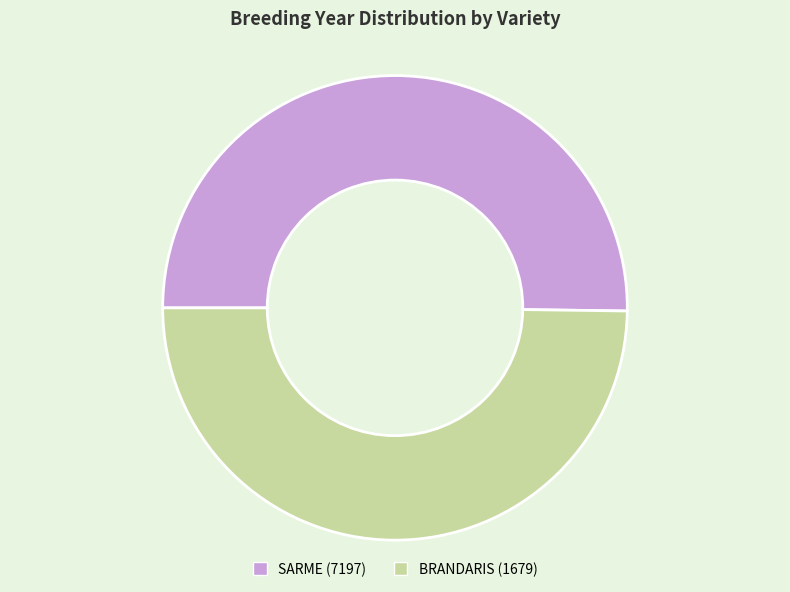

What is the ratio of the value at SARME (7197) to the value at BRANDARIS (1679)?

1.0